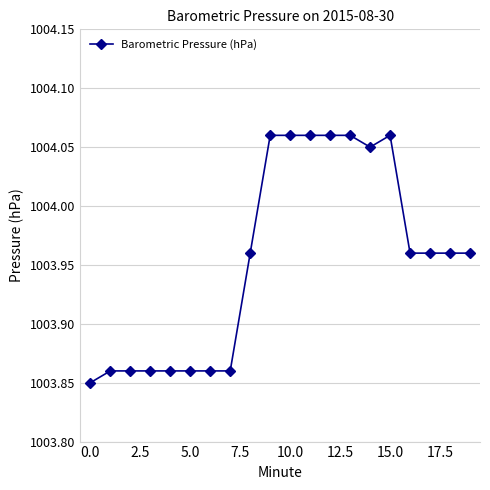

How many values are between 1003 and 1004?

13